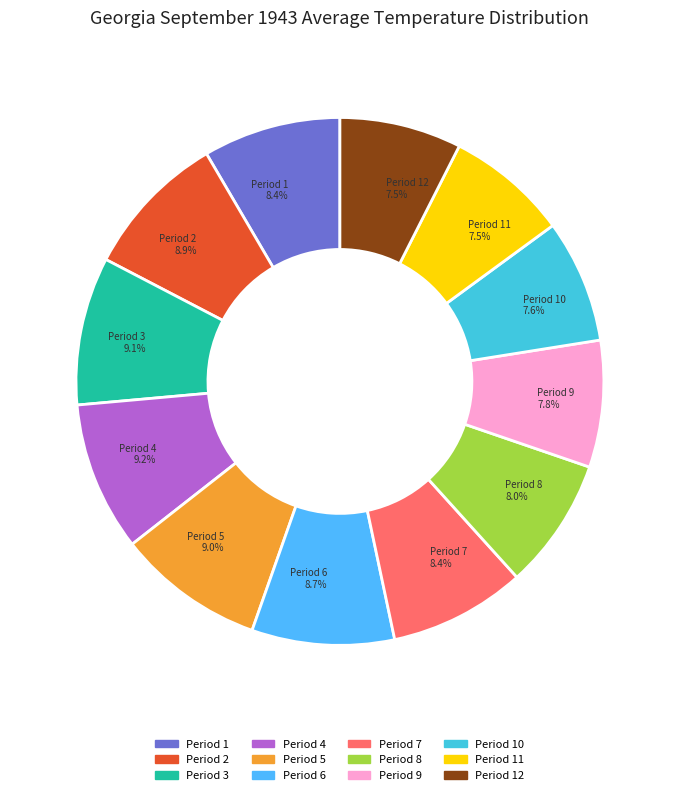

Is there any slice that represents more than half of the pie?

No